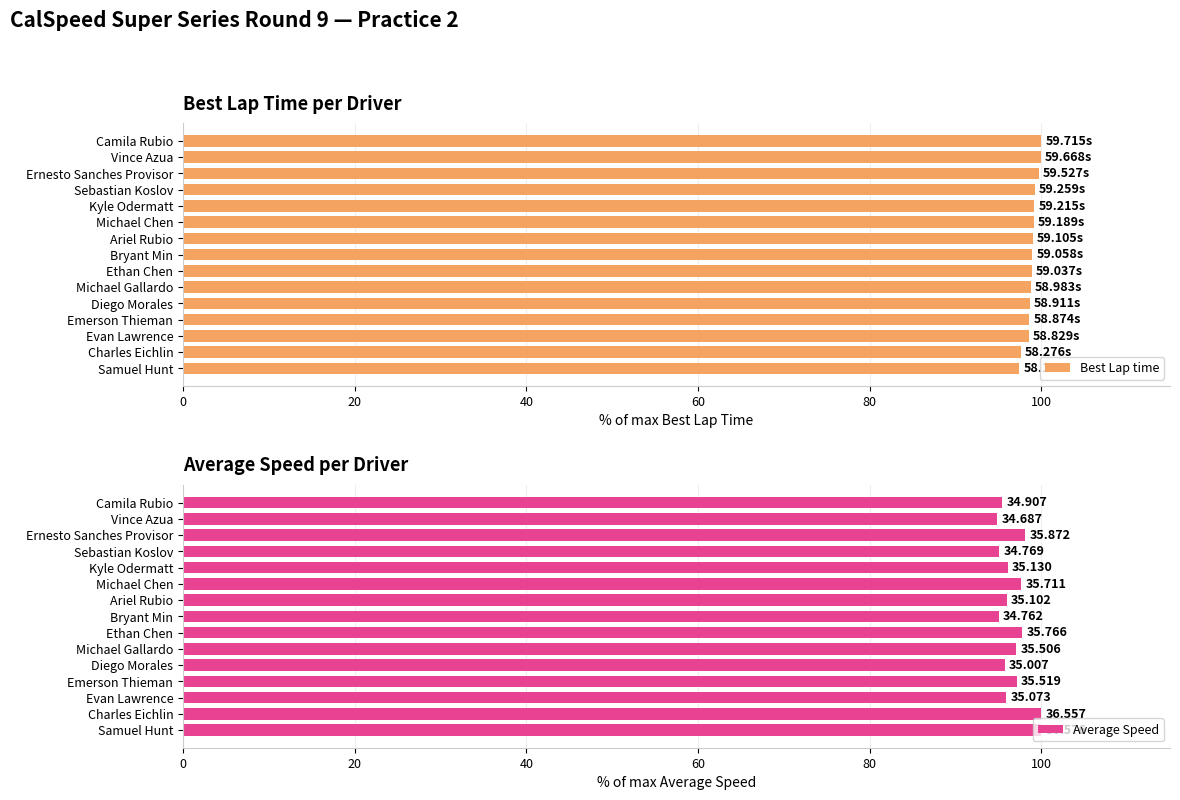

What is the sum of all Best Lap time values?

1483.4